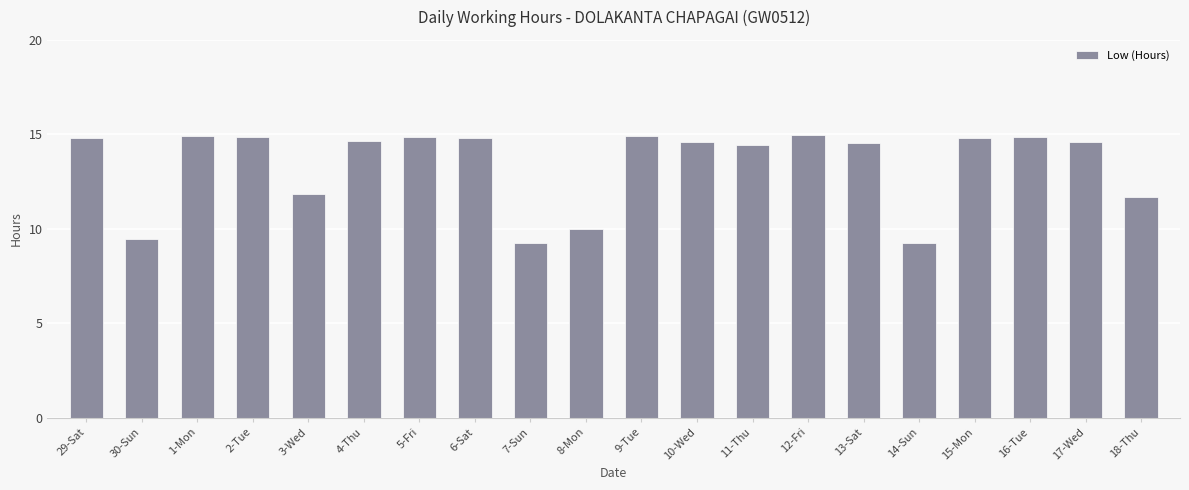

Between 13-Sat and 12-Fri, which is larger?

12-Fri